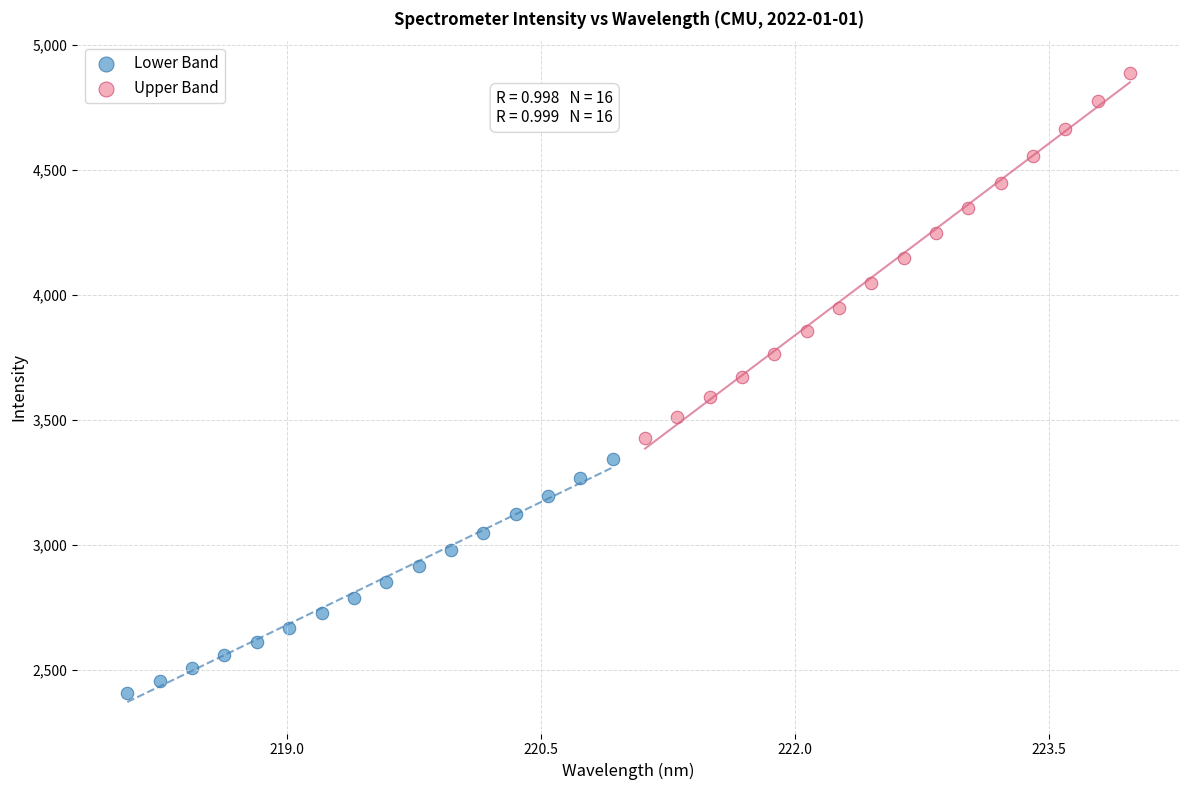

Which series contains the lowest Y value?

Lower Band